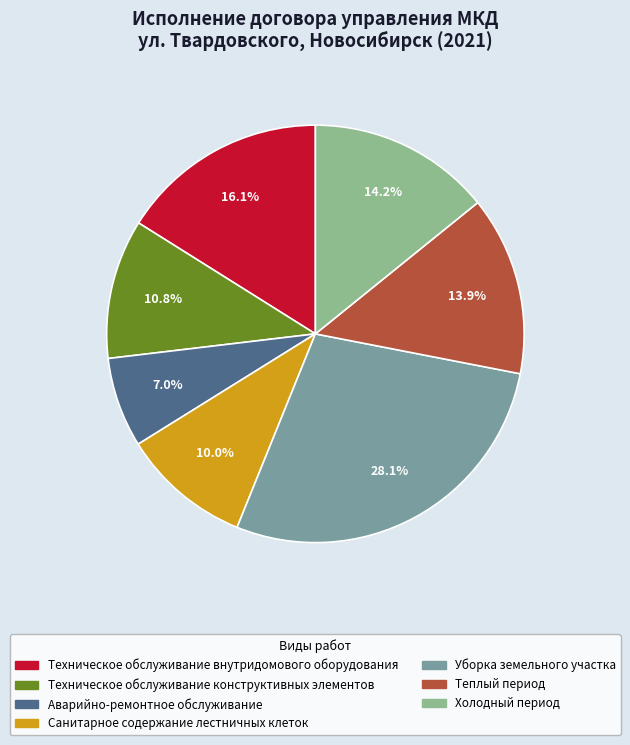

Count the number of slices in the pie.

7